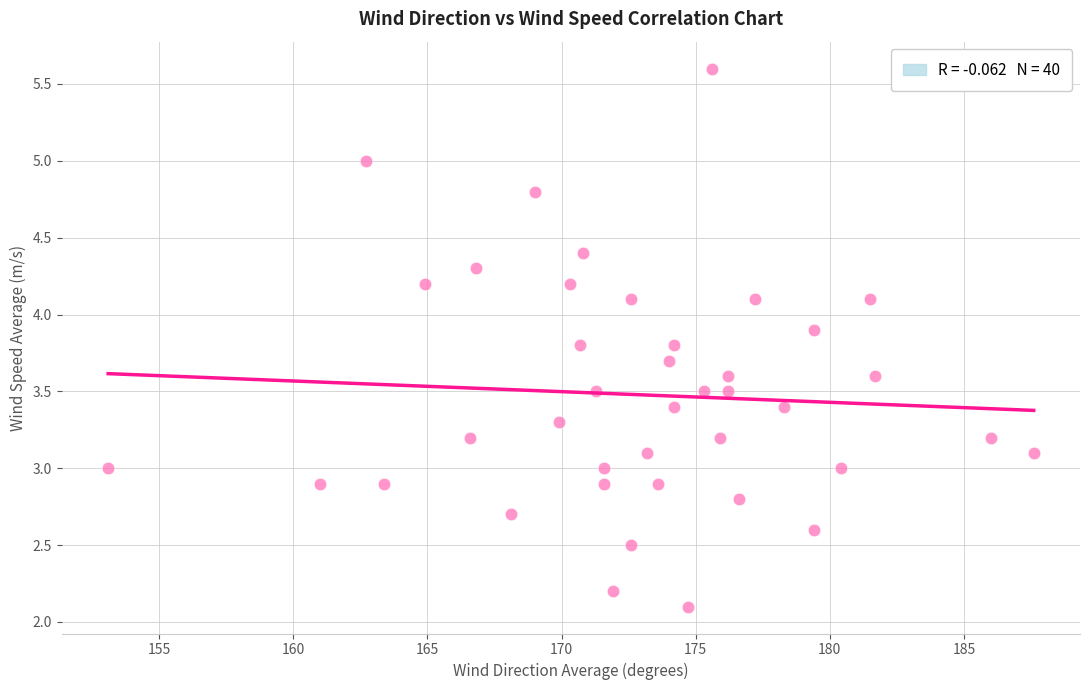

What is the range of Y values (max minus min)?

3.5